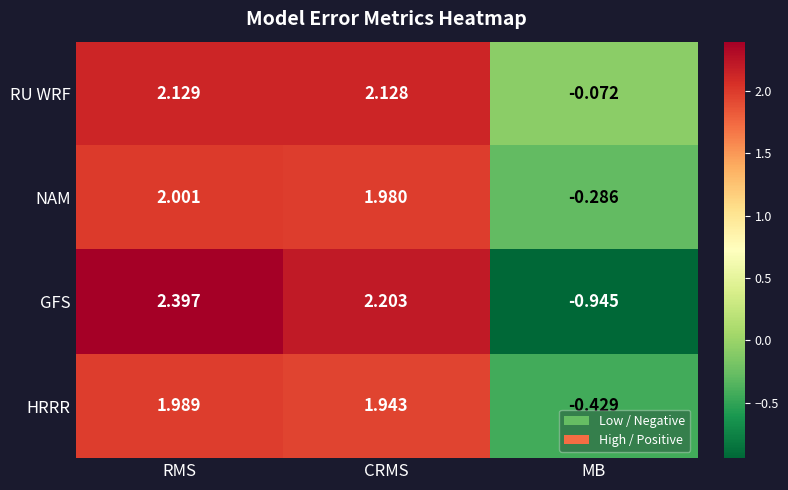

List the series in order of their peak value, lowest first.

HRRR, NAM, RU WRF, GFS